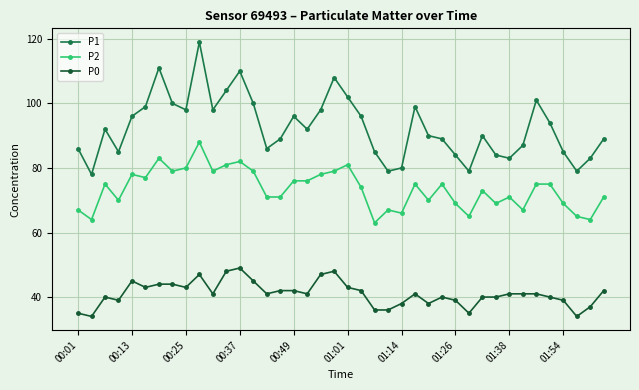

What is the maximum value for P0?

49